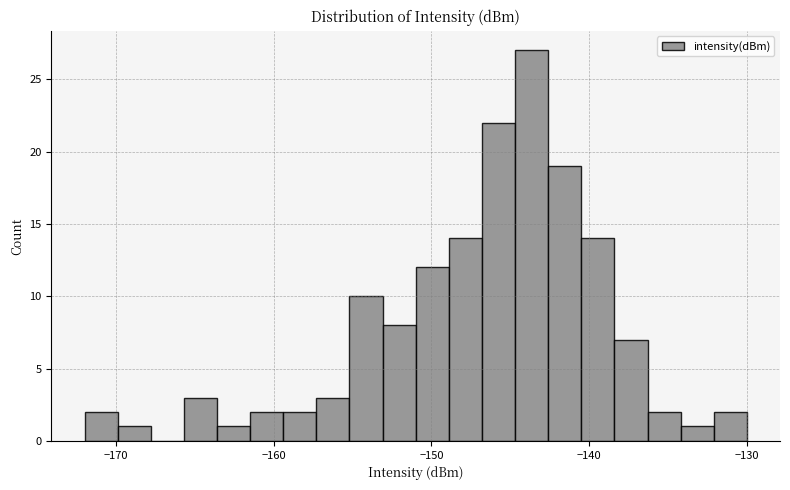

Around what value on the x-axis is the tallest bar? Give the approximate position of its centre, as read against the axis.

-144